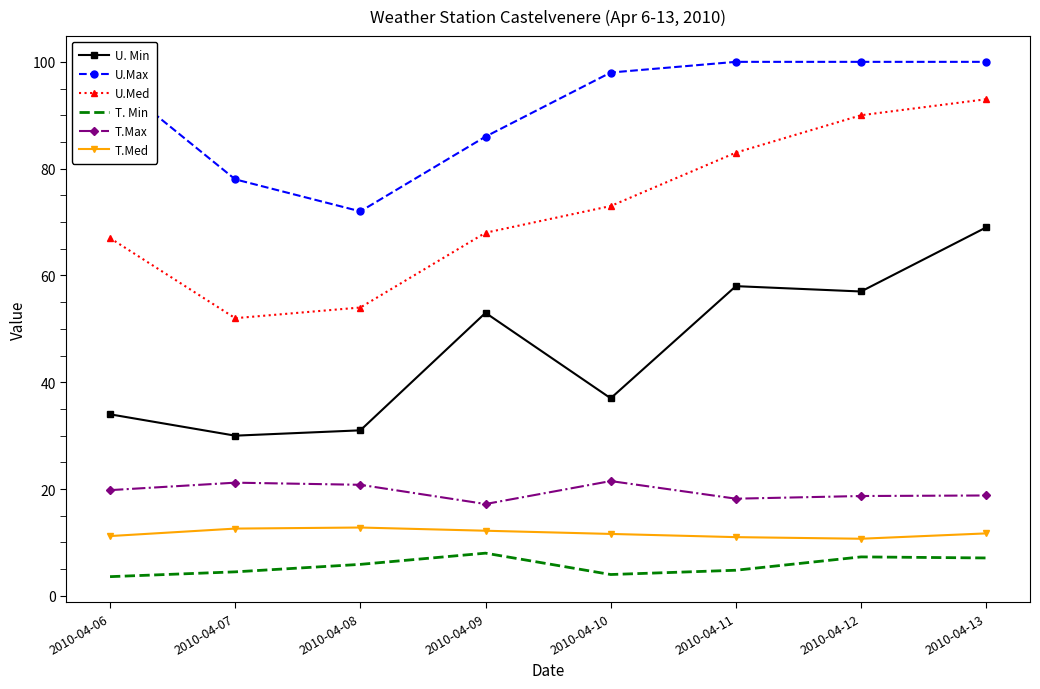

Which category has the highest value in the U. Min series?

2010-04-13